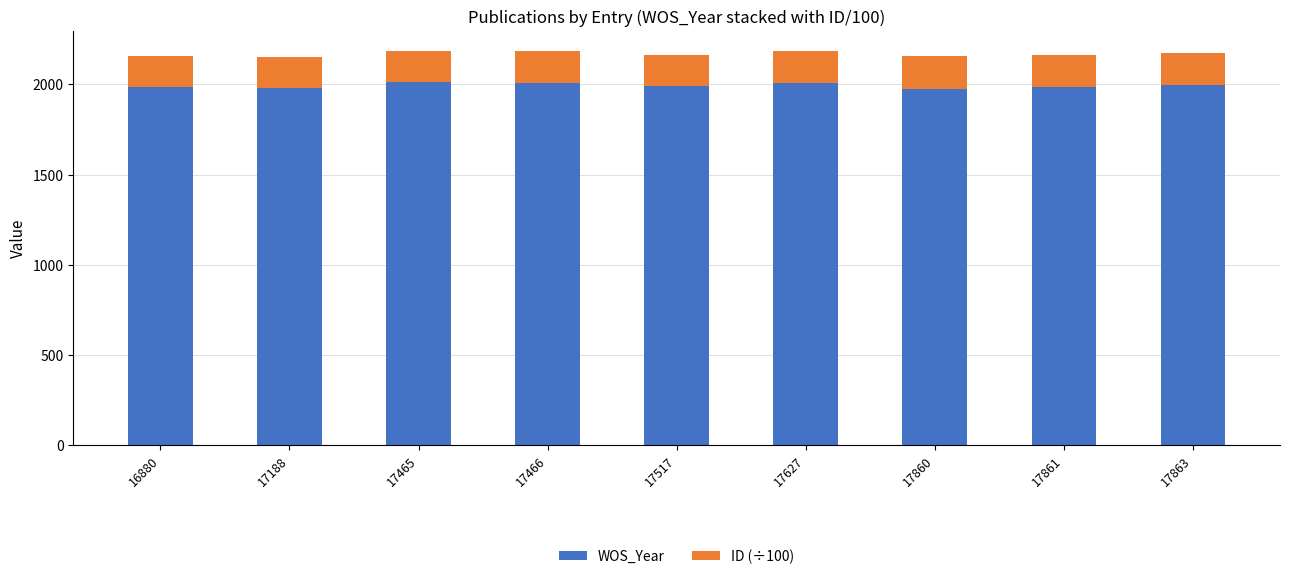

The value of WOS_Year at 17466 is 2838.6. True or false?

False